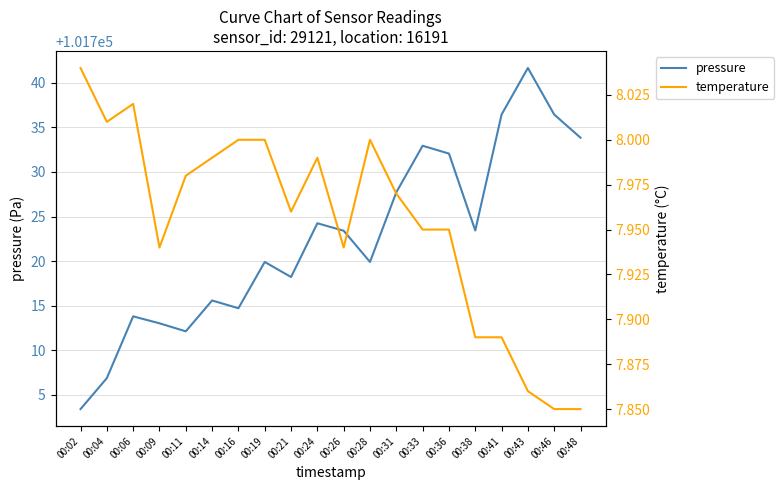

Which category has the highest value across all series?

00:43